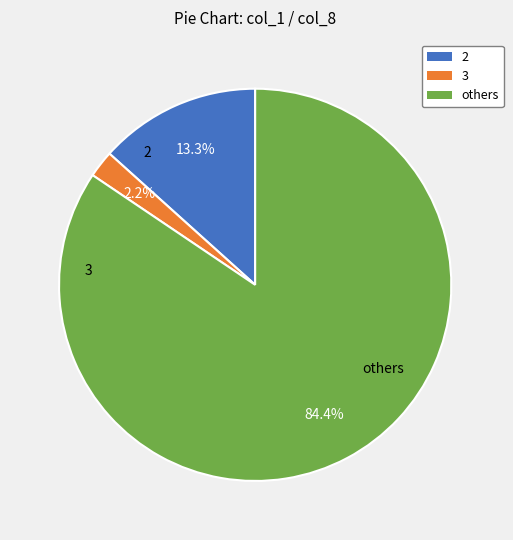

Is there any slice that represents more than half of the pie?

Yes